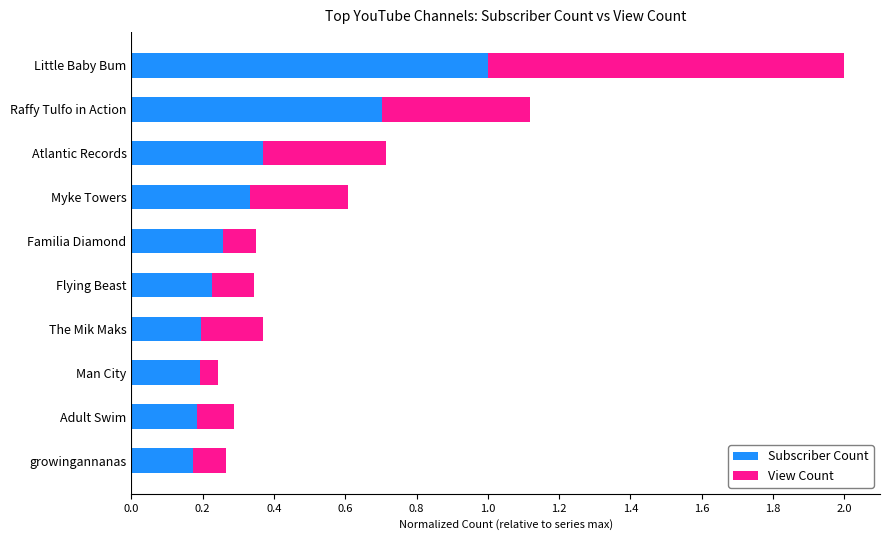

What is the sum of all Subscriber Count values?

3.6